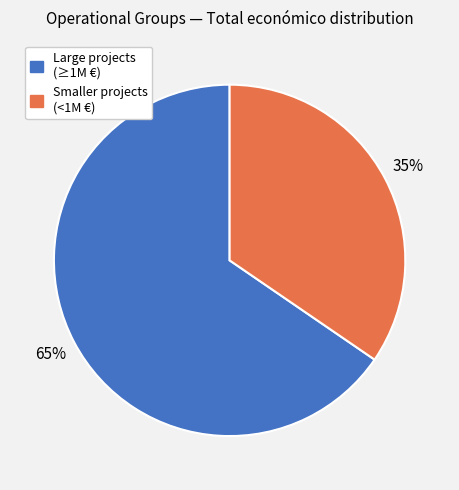

How many slices are in this pie chart?

2